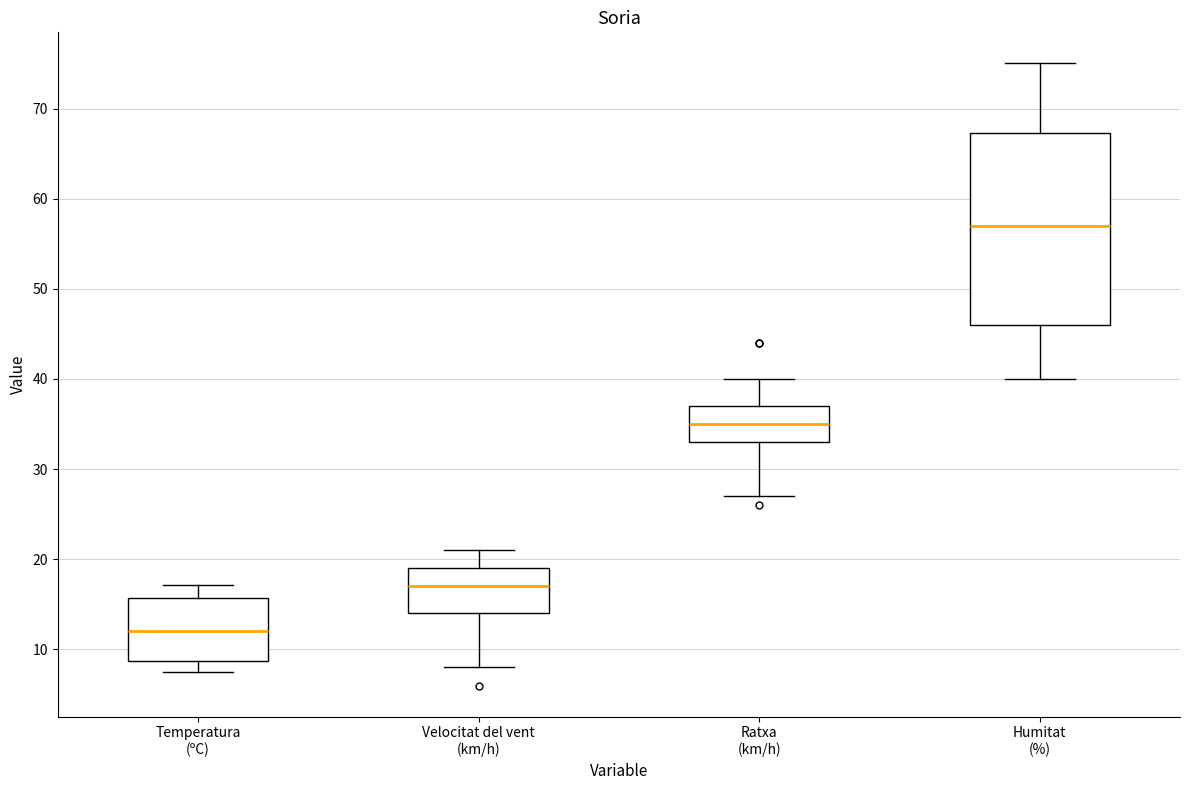

Comparing the boxes themselves (not the whiskers), which one is the tallest?

Humitat (%)